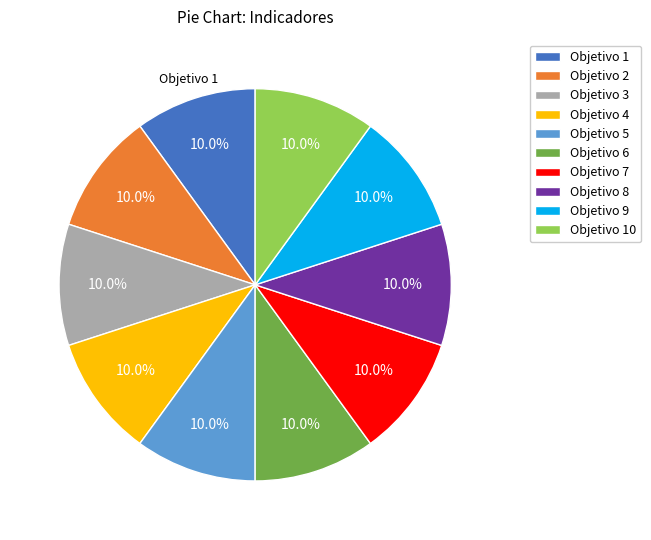

True or false: Objetivo 9 accounts for 10% of the total.

True